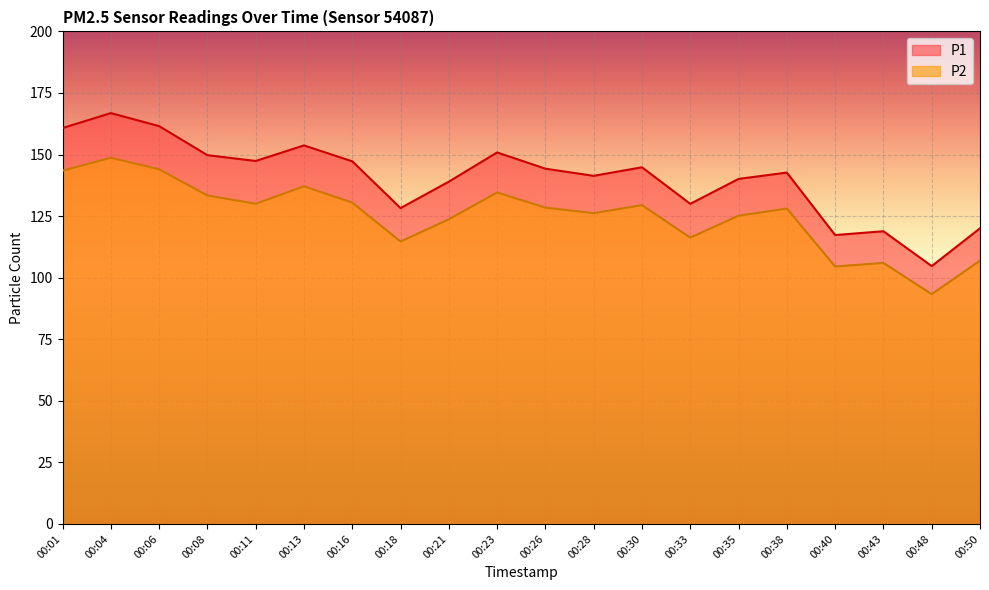

How many lines are shown in the chart?

2